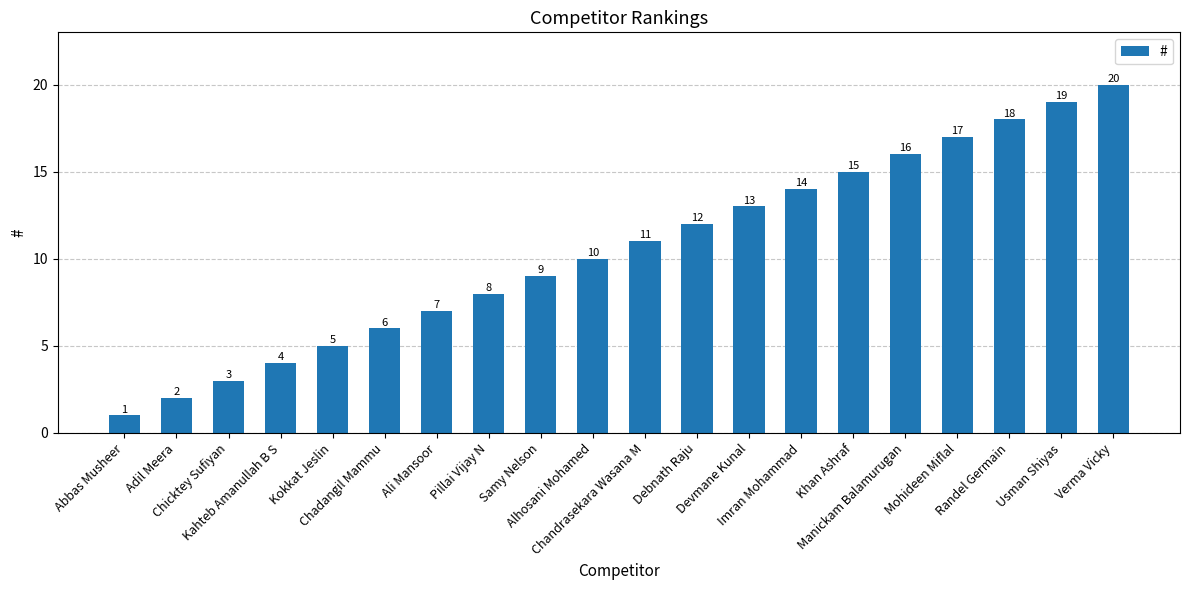

What is the sum of all values?

210